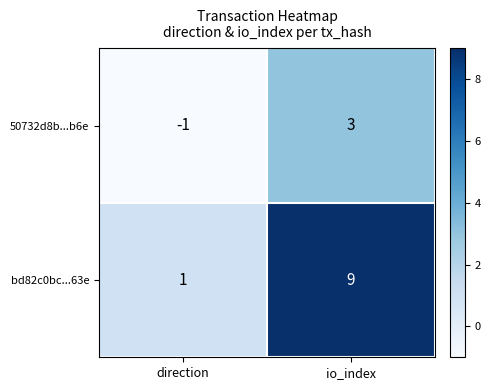

Between direction and io_index, which series saw the biggest shift?

bd82c0bc...63e